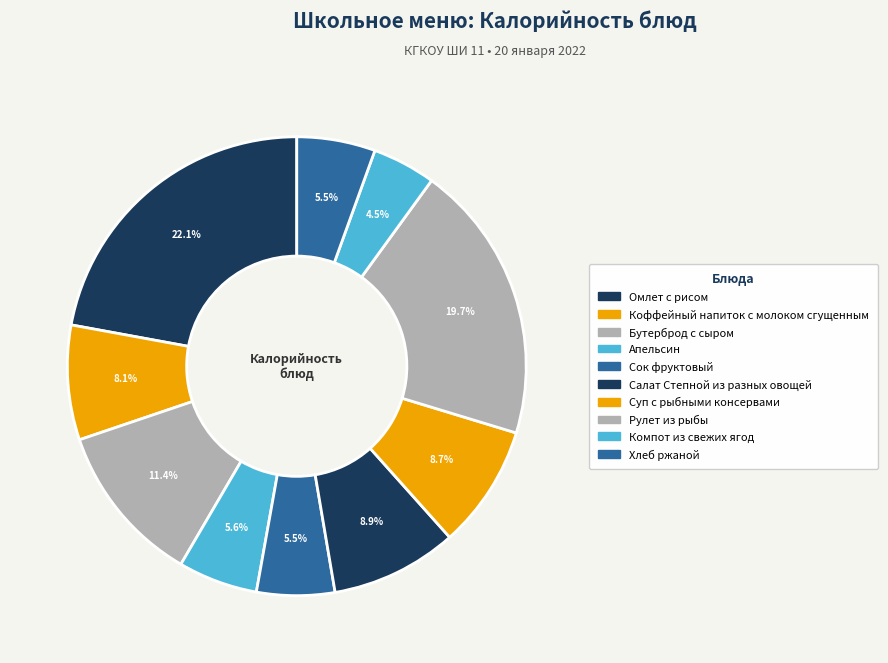

What percentage is the Хлеб ржаной slice, to the nearest percent?

6%